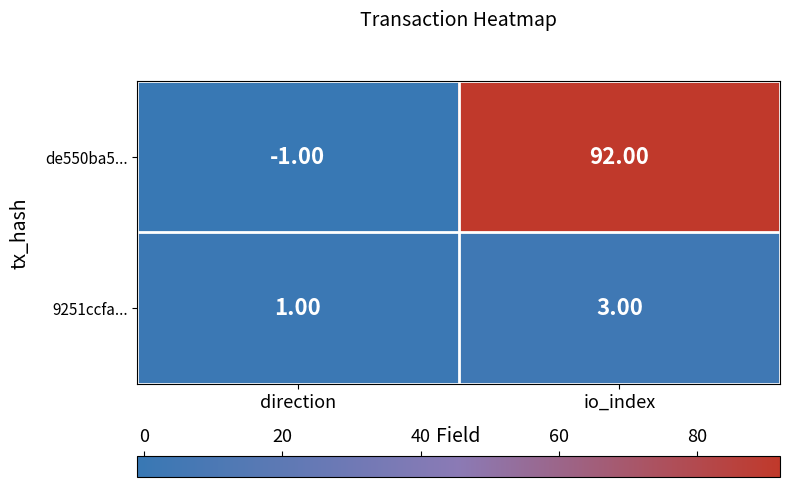

Which series has the largest total across all categories?

de550ba5...